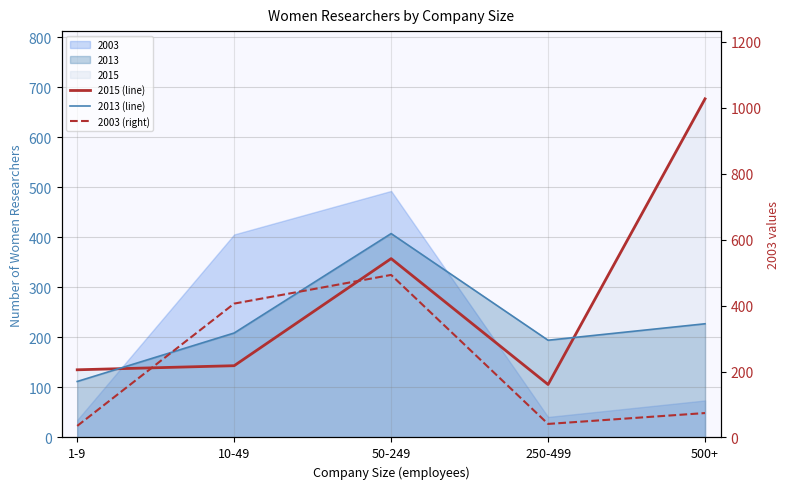

What is the difference between the maximum and minimum values in the 2003 (right) series?

458.0